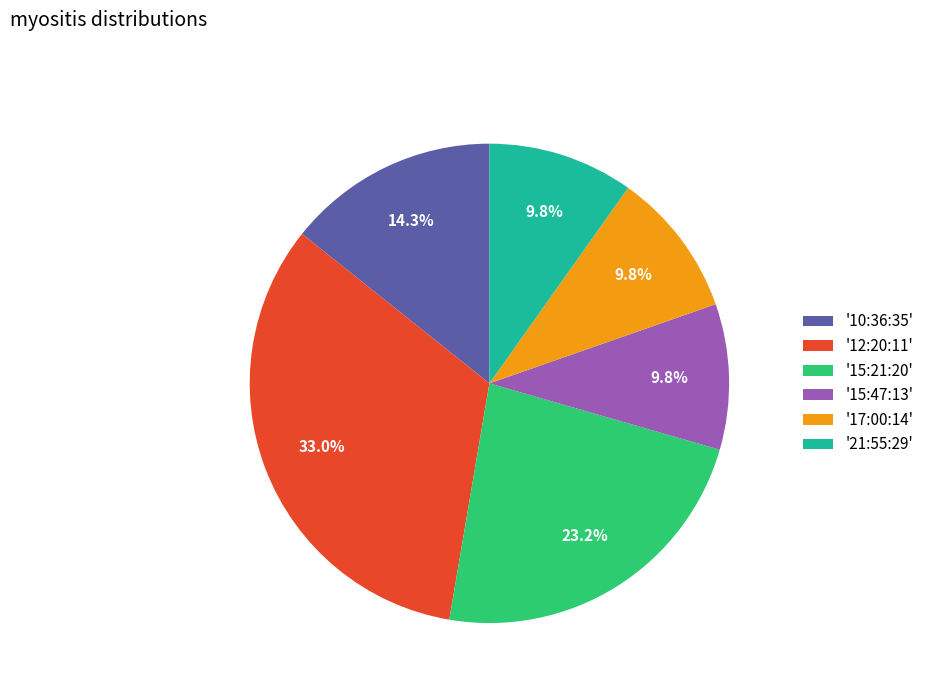

How much of the chart is everything except '10:36:35'?

85.7%